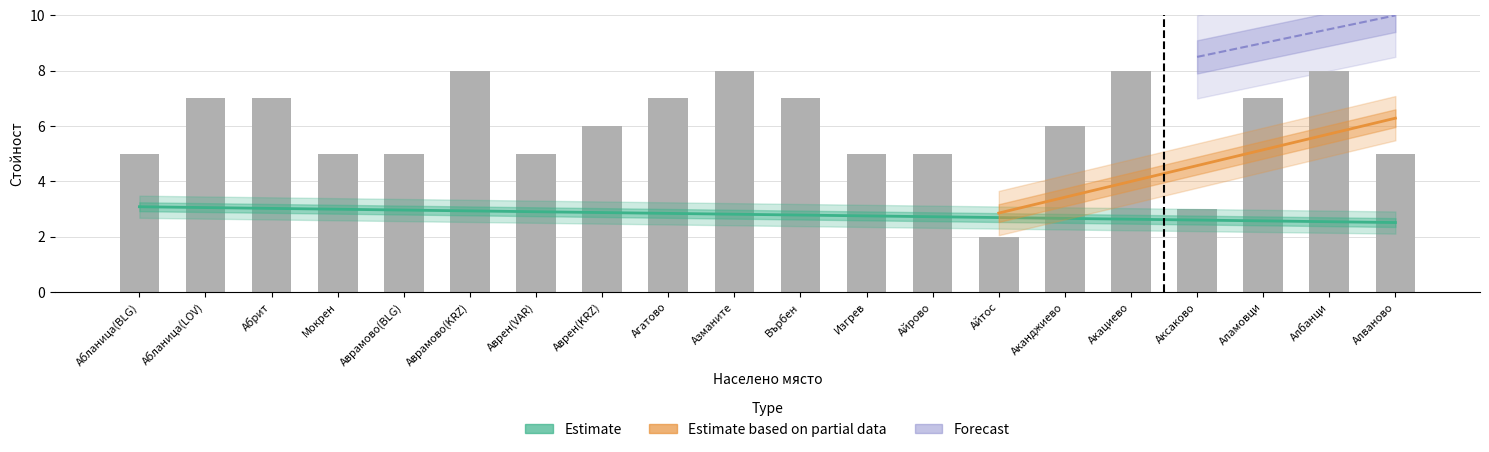

Is the value of Пореден номер at Аксаково greater than the value of Надморска височина код at Айтос?

Yes